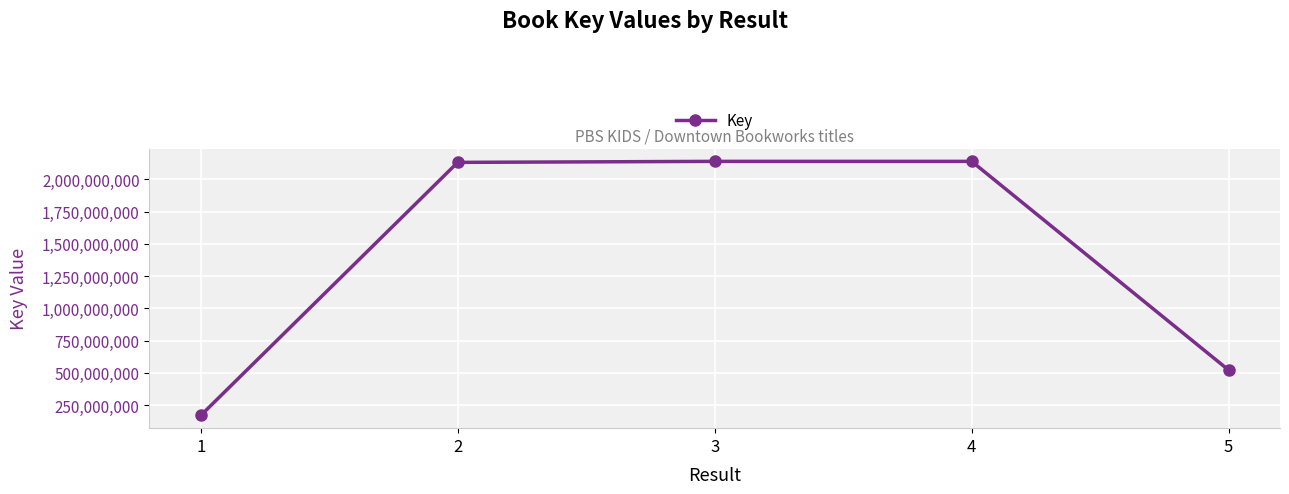

What is the value of the 5th point from the left?

521361581